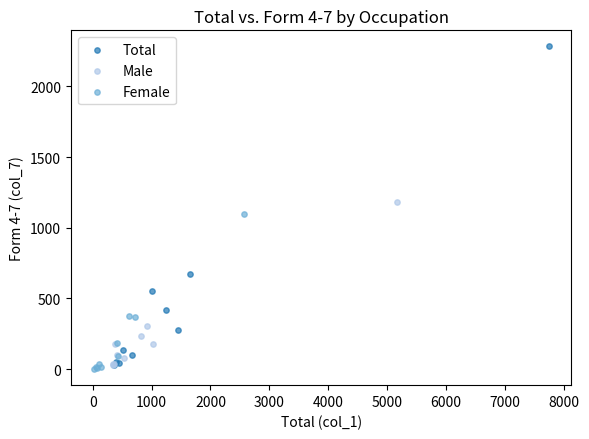

Which series contains the highest Y value?

Total